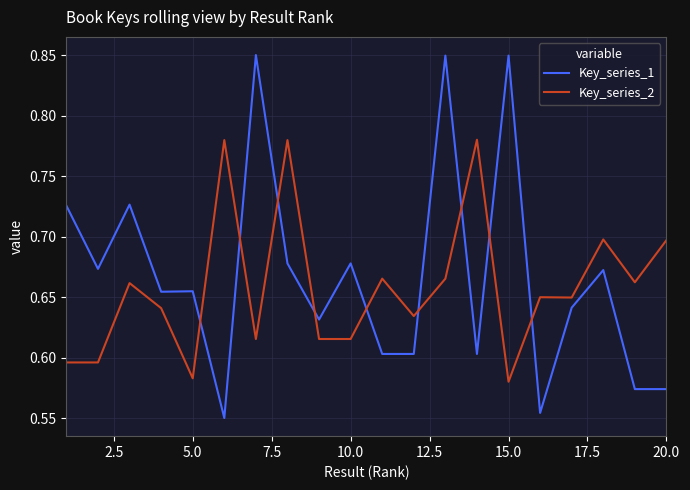

What is the difference between the maximum and second lowest values in the Key_series_2 series?

0.2